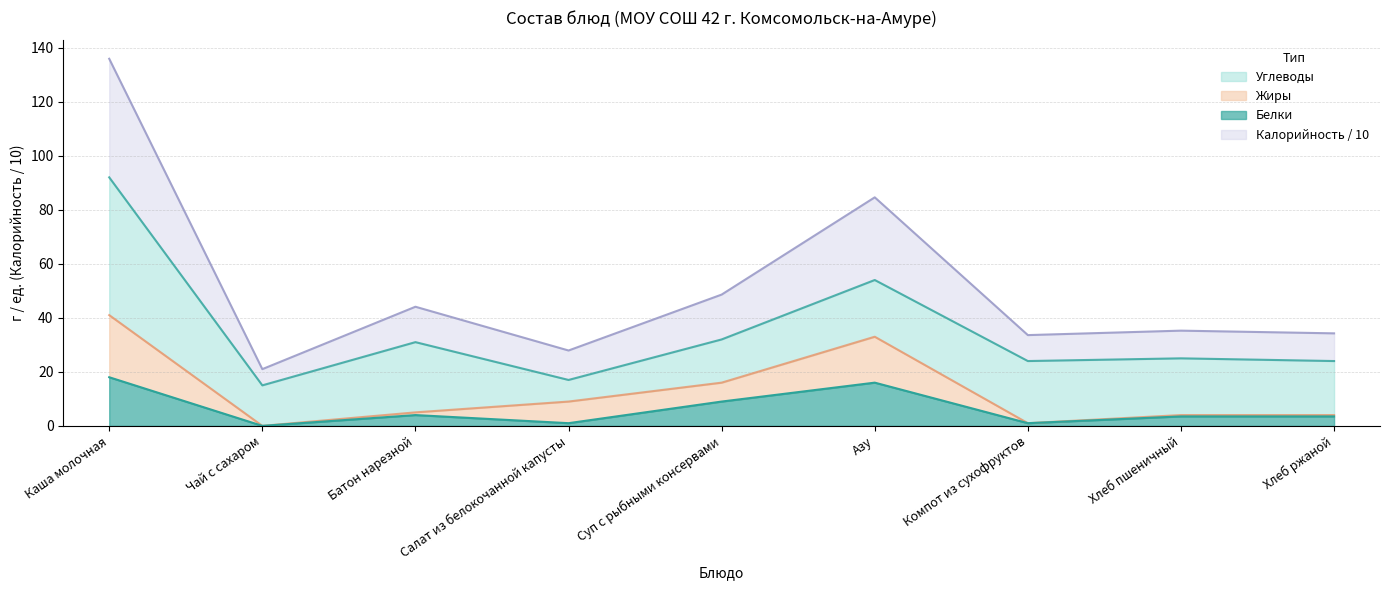

How many interior local valleys does the Калорийность series have?

3